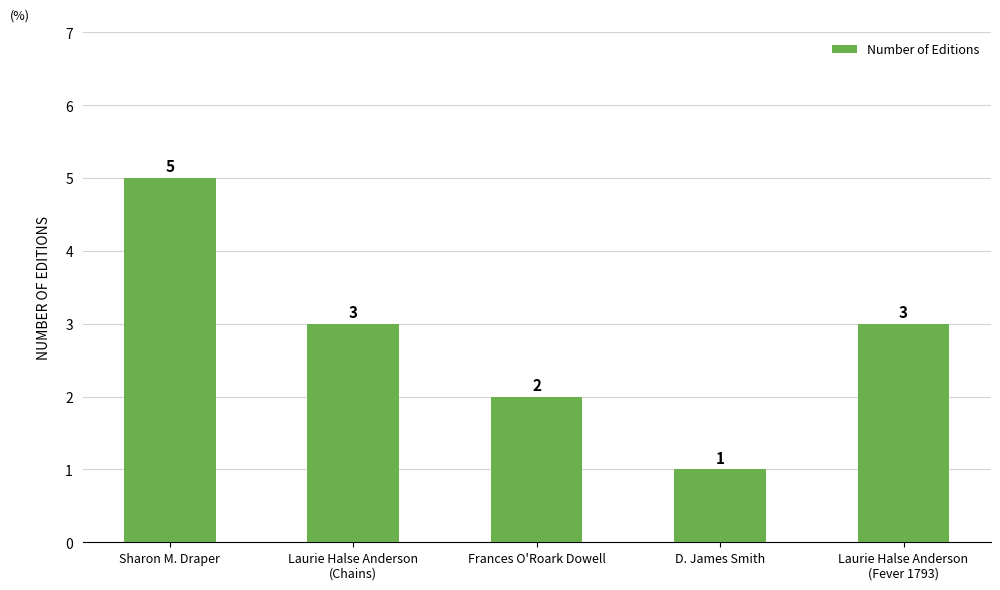

Reading left to right, extract all data points from this chart.

Sharon M. Draper=5	Laurie Halse Anderson
(Chains)=3	Frances O'Roark Dowell=2	D. James Smith=1	Laurie Halse Anderson
(Fever 1793)=3